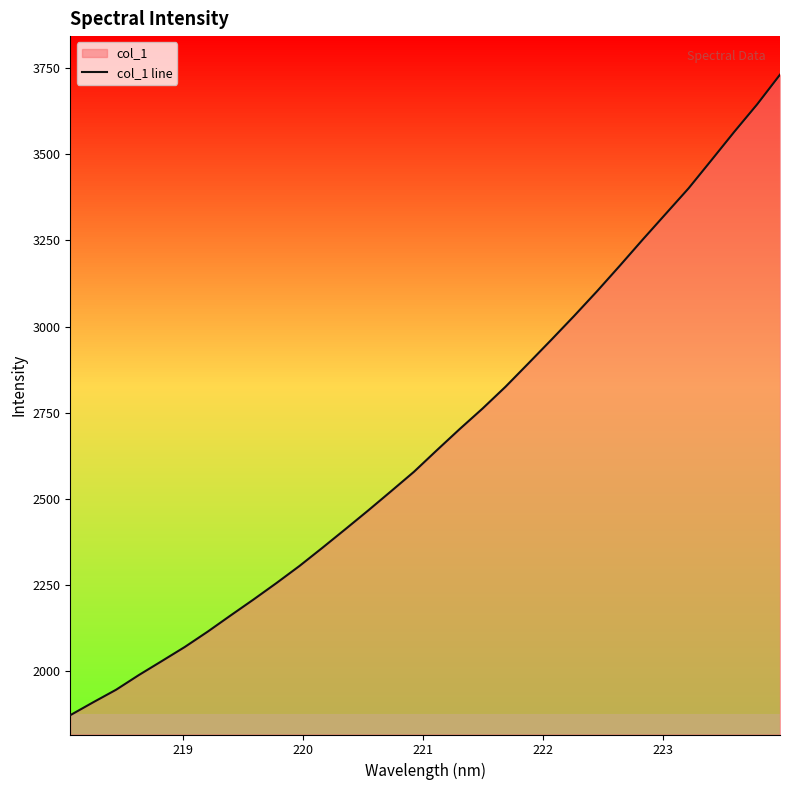

How many series are shown in this chart?

1